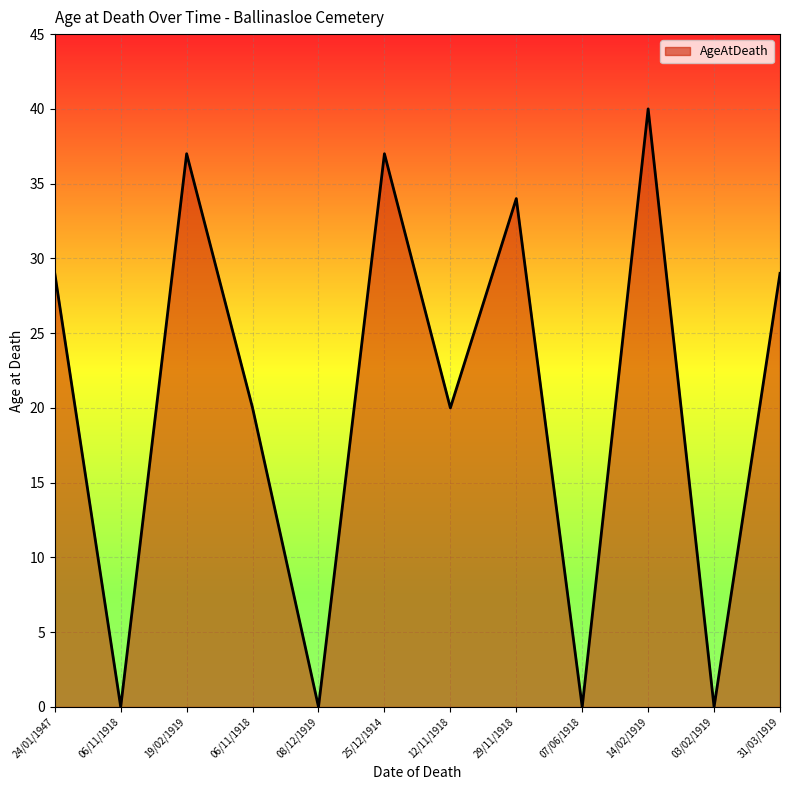

At which category does the chart reach its minimum across all series?

06/11/1918